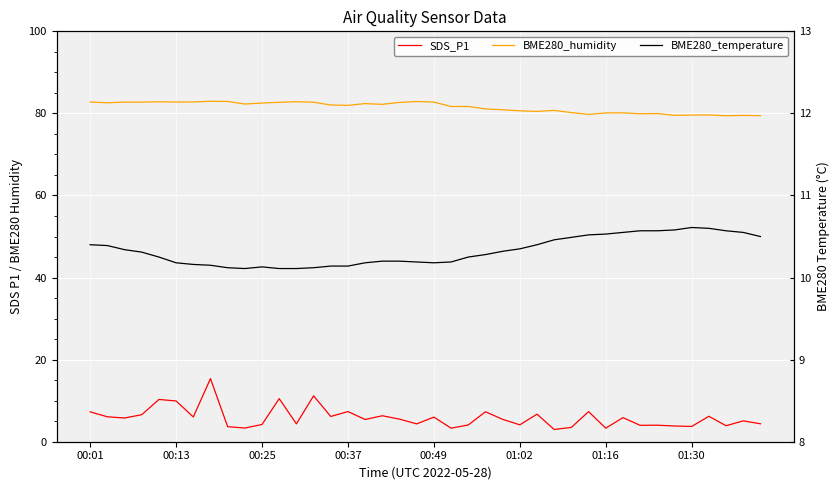

Is the value of BME280_humidity at 17 greater than the value of SDS_P1 at 15?

Yes